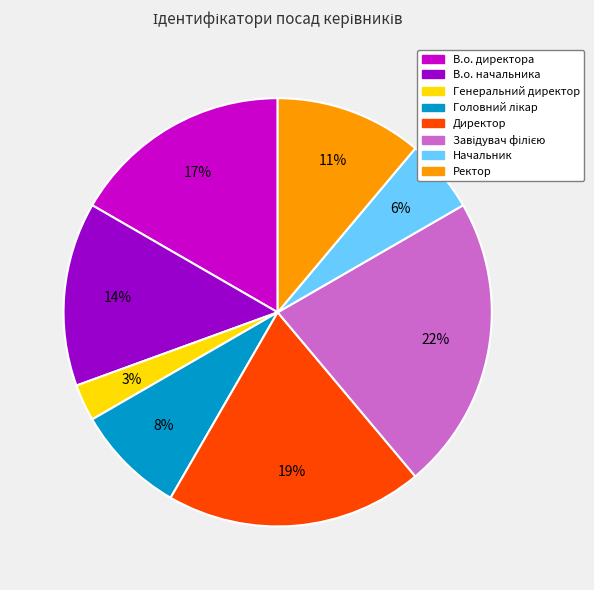

The Директор slice represents 19% of the pie. True or false?

True